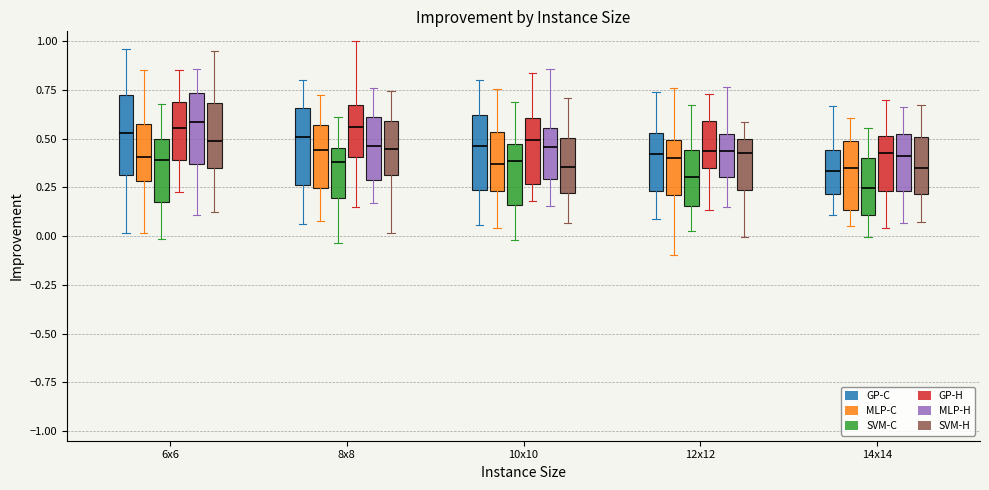

Reading left to right, read every box against the y-axis: the position of its median line, the range the box covers, and the ends of its whiskers. The values are not printed on the chart, so give them approximately, as read against the axis.

6x6 (GP-C): median 0.55, box 0.30 to 0.70, whiskers 0.00 to 0.95
6x6 (MLP-C): median 0.40, box 0.30 to 0.60, whiskers 0.00 to 0.85
6x6 (SVM-C): median 0.40, box 0.15 to 0.50, whiskers 0.00 to 0.70
6x6 (GP-H): median 0.55, box 0.40 to 0.70, whiskers 0.25 to 0.85
6x6 (MLP-H): median 0.60, box 0.35 to 0.75, whiskers 0.10 to 0.85
6x6 (SVM-H): median 0.50, box 0.35 to 0.70, whiskers 0.15 to 0.95
8x8 (GP-C): median 0.50, box 0.25 to 0.65, whiskers 0.05 to 0.80
8x8 (MLP-C): median 0.45, box 0.25 to 0.55, whiskers 0.10 to 0.75
8x8 (SVM-C): median 0.40, box 0.20 to 0.45, whiskers -0.05 to 0.60
8x8 (GP-H): median 0.55, box 0.40 to 0.65, whiskers 0.15 to 1.00
8x8 (MLP-H): median 0.45, box 0.30 to 0.60, whiskers 0.15 to 0.75
8x8 (SVM-H): median 0.45, box 0.30 to 0.60, whiskers 0.00 to 0.75
10x10 (GP-C): median 0.45, box 0.25 to 0.60, whiskers 0.05 to 0.80
10x10 (MLP-C): median 0.35, box 0.25 to 0.55, whiskers 0.05 to 0.75
10x10 (SVM-C): median 0.40, box 0.15 to 0.45, whiskers 0.00 to 0.70
10x10 (GP-H): median 0.50, box 0.25 to 0.60, whiskers 0.20 to 0.85
10x10 (MLP-H): median 0.45, box 0.30 to 0.55, whiskers 0.15 to 0.85
10x10 (SVM-H): median 0.35, box 0.20 to 0.50, whiskers 0.05 to 0.70
12x12 (GP-C): median 0.40, box 0.25 to 0.55, whiskers 0.10 to 0.75
12x12 (MLP-C): median 0.40, box 0.20 to 0.50, whiskers -0.10 to 0.75
12x12 (SVM-C): median 0.30, box 0.15 to 0.45, whiskers 0.05 to 0.65
12x12 (GP-H): median 0.45, box 0.35 to 0.60, whiskers 0.15 to 0.75
12x12 (MLP-H): median 0.45, box 0.30 to 0.50, whiskers 0.15 to 0.75
12x12 (SVM-H): median 0.45, box 0.25 to 0.50, whiskers 0.00 to 0.60
14x14 (GP-C): median 0.35, box 0.20 to 0.45, whiskers 0.10 to 0.65
14x14 (MLP-C): median 0.35, box 0.15 to 0.50, whiskers 0.05 to 0.60
14x14 (SVM-C): median 0.25, box 0.10 to 0.40, whiskers 0.00 to 0.55
14x14 (GP-H): median 0.45, box 0.25 to 0.50, whiskers 0.05 to 0.70
14x14 (MLP-H): median 0.40, box 0.25 to 0.55, whiskers 0.05 to 0.65
14x14 (SVM-H): median 0.35, box 0.20 to 0.50, whiskers 0.05 to 0.65